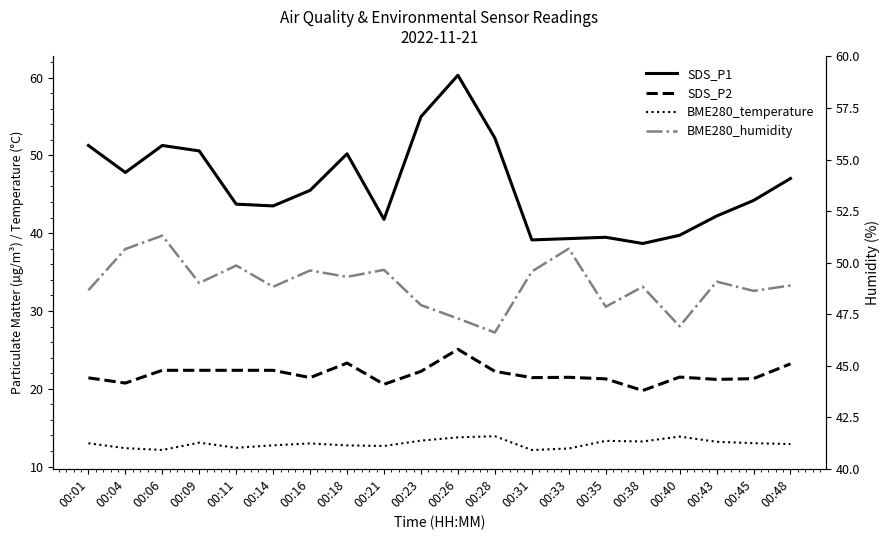

How many lines are shown in the chart?

4